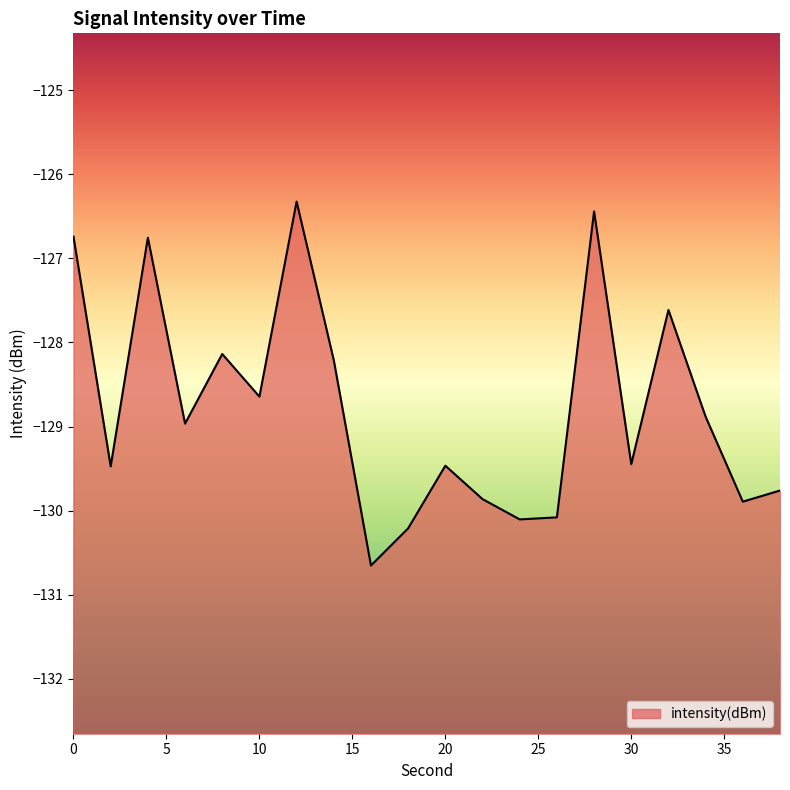

Reading left to right, transcribe all the data shown in this chart.

-126.7	-129.5	-126.8	-129.0	-128.1	-128.6	-126.3	-128.2	-130.7	-130.2	-129.5	-129.9	-130.1	-130.1	-126.4	-129.4	-127.6	-128.9	-129.9	-129.8